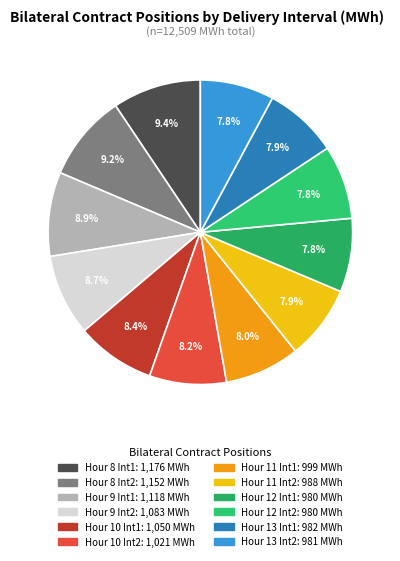

Which slice is the largest?

1